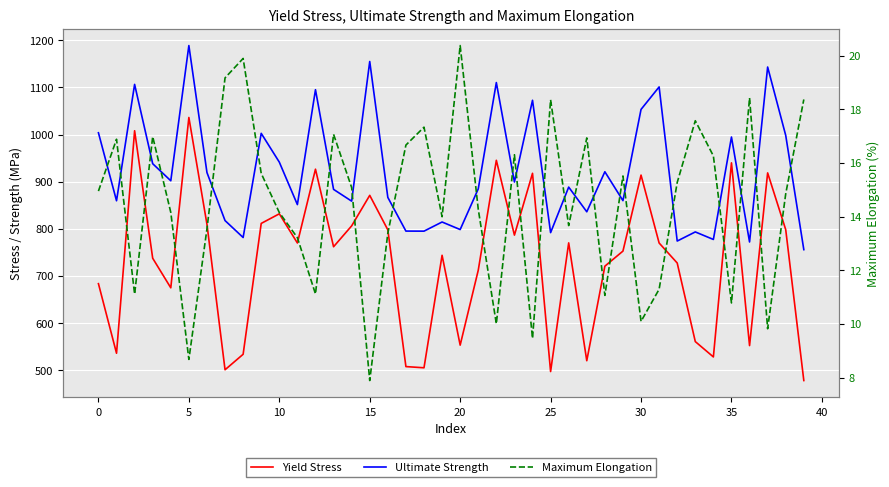

What is the sum of all Ultimate Strength values?

36803.5